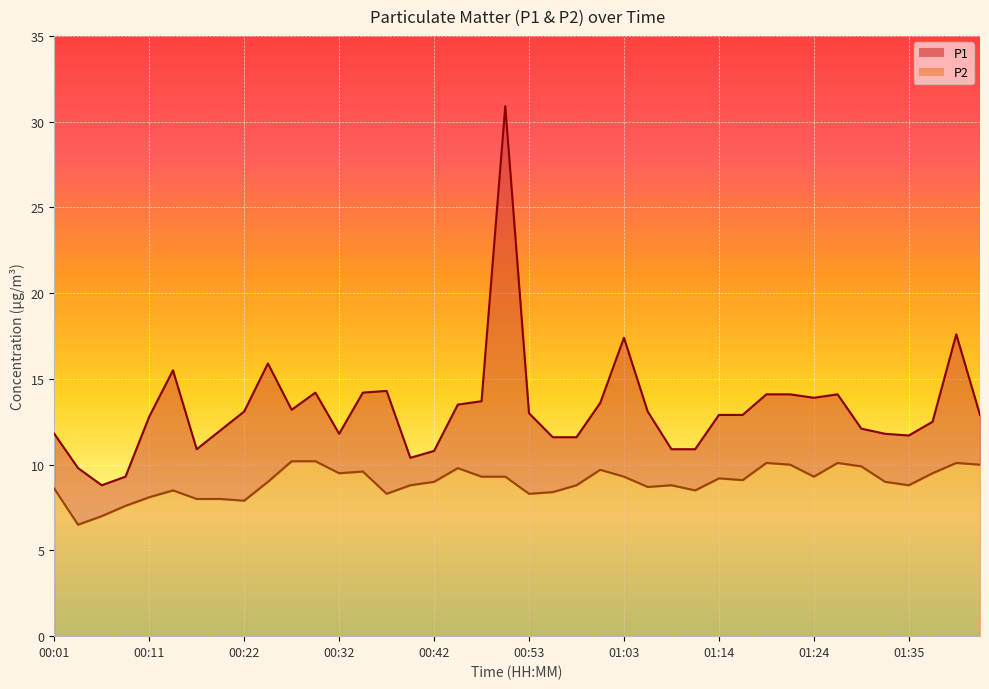

How many values in the P2 series exceed 9?

19